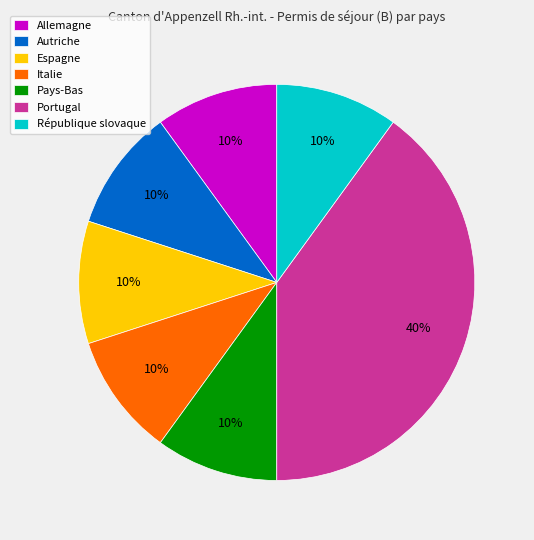

To the nearest percent, what is the combined percentage of Espagne and Autriche?

20%